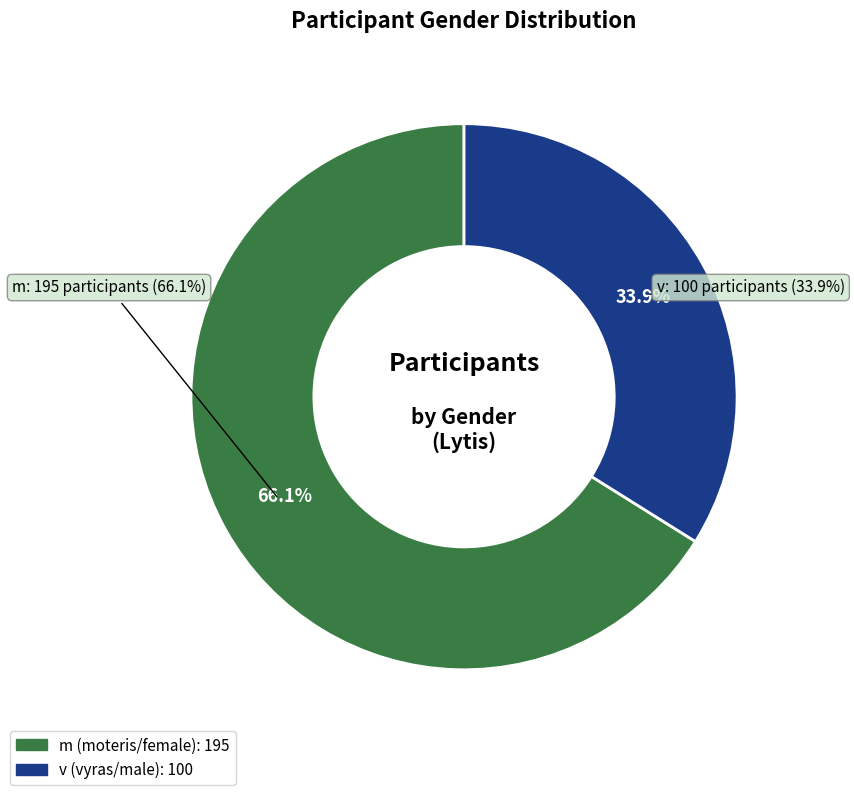

What is the total percentage of v and m?

100.0%